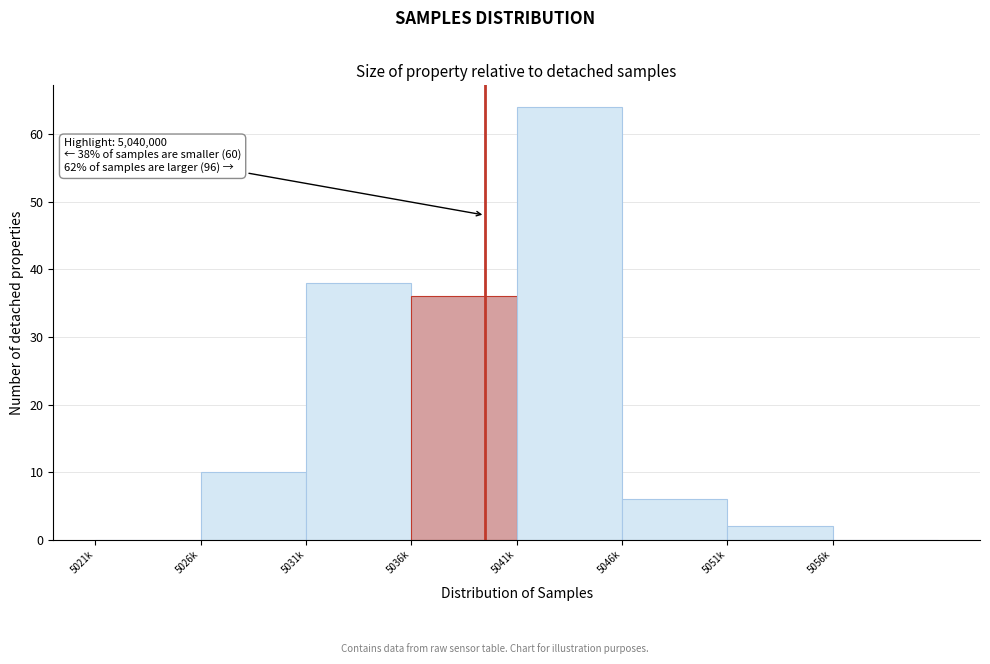

Reading right to left, list all the values displayed in this chart.

5056k=0	5051k=2	5046k=6	5041k=64	5036k=36	5031k=38	5026k=10	5021k=0